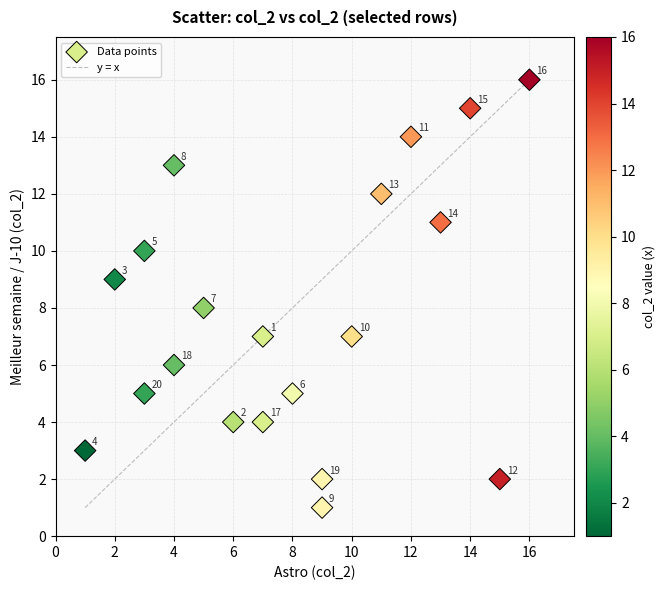

What is the range of X values (max minus min)?

15